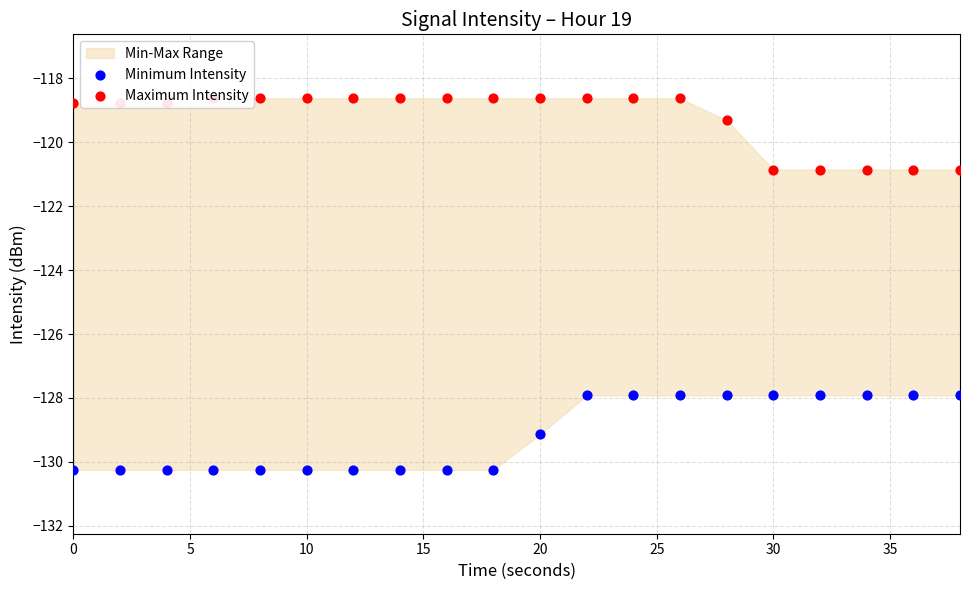

Is the value of Maximum Intensity at 0 greater than the value of Minimum Intensity at 30?

Yes